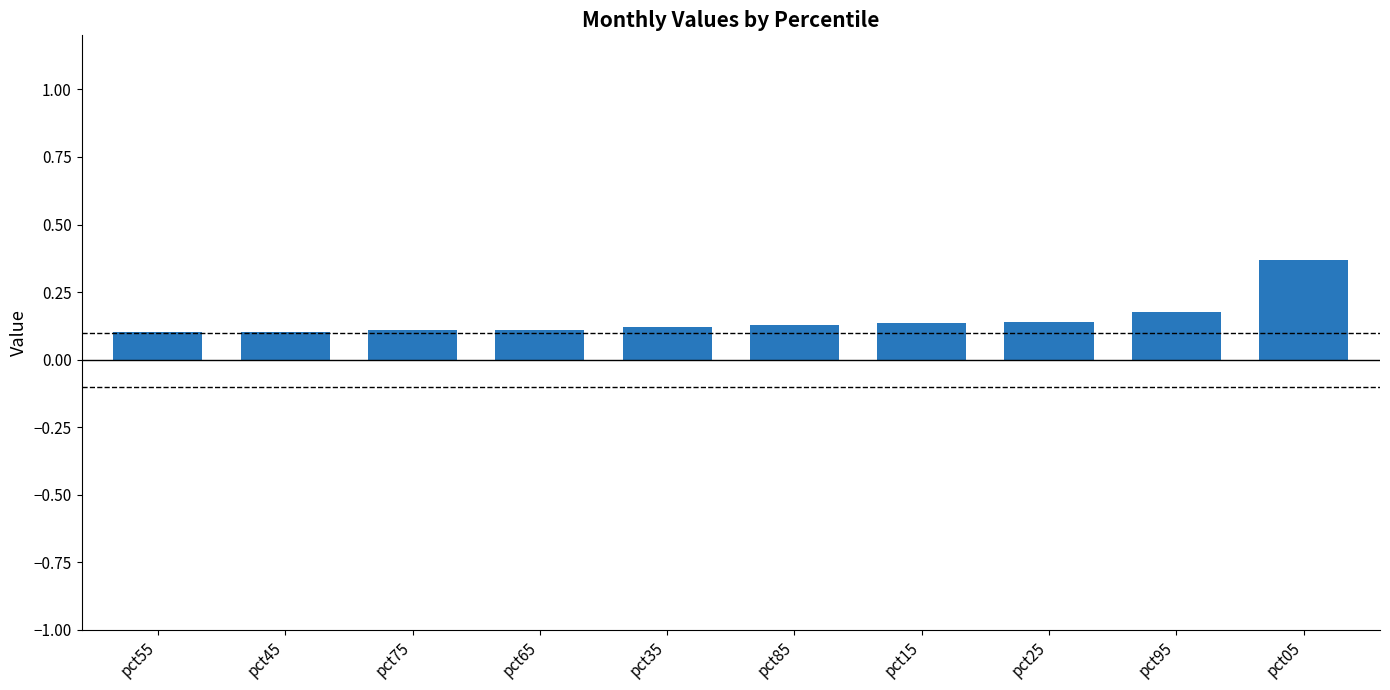

Which category has the highest value across all series?

pct05